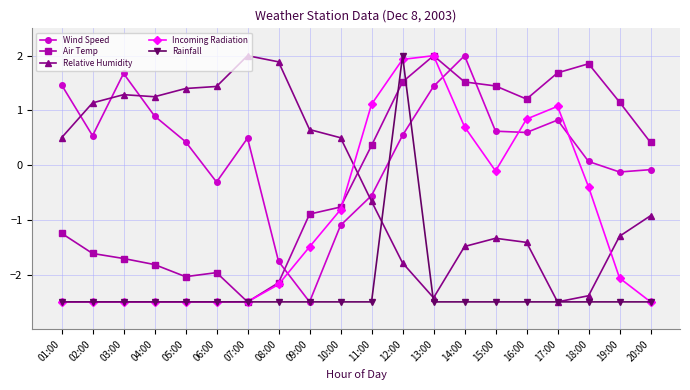

Does the chart display data point markers on the line(s)?

Yes